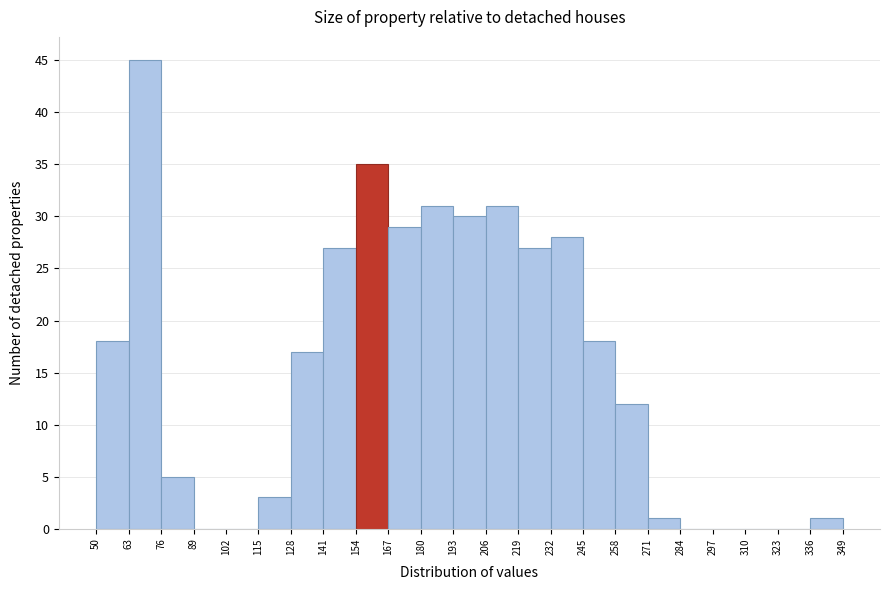

How tall is the bar that spans 154 to 167 on the x-axis? The values are not printed on the chart, so give them approximately, as read against the axis.

35